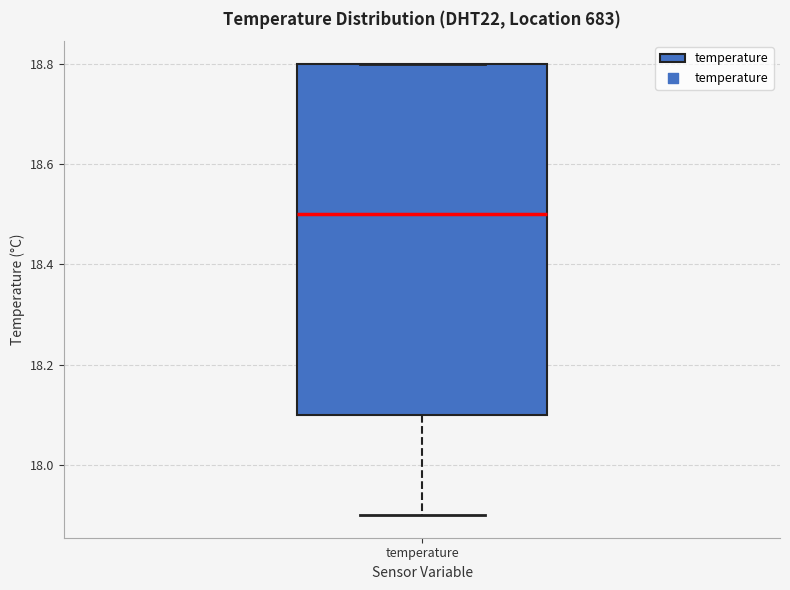

Read this box plot against the y-axis: the position of the median line, the range covered by the box, and the ends of both whiskers. The values are not printed on the chart, so give them approximately, as read against the axis.

median 18.5, box 18.1 to 18.8, whiskers 17.9 to 18.8